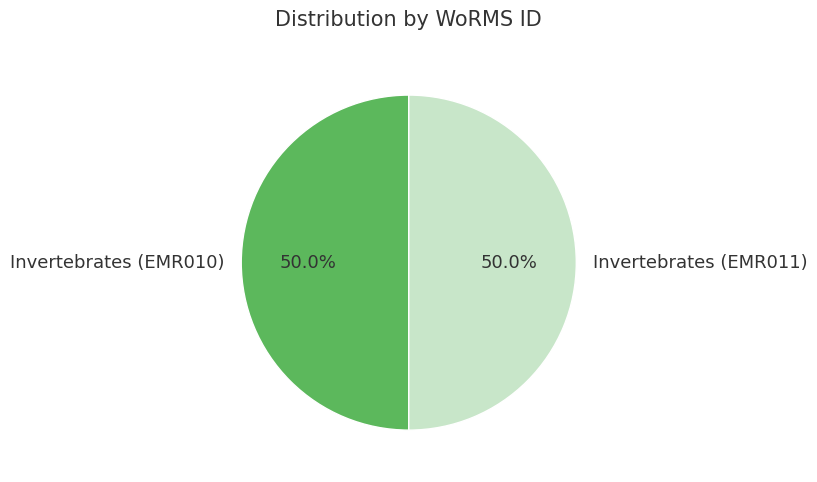

Combined, do Invertebrates (EMR011) and Invertebrates (EMR010) account for over 50%?

Yes